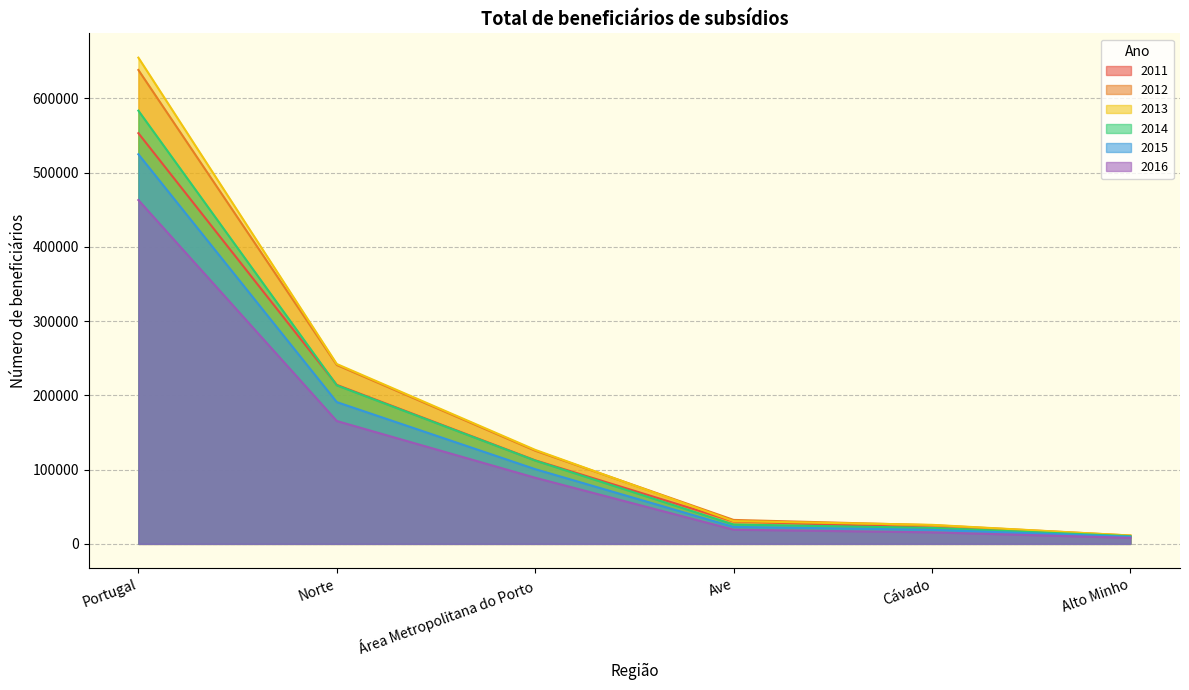

Is it true that 2012 equals 178185 at Área Metropolitana do Porto?

False